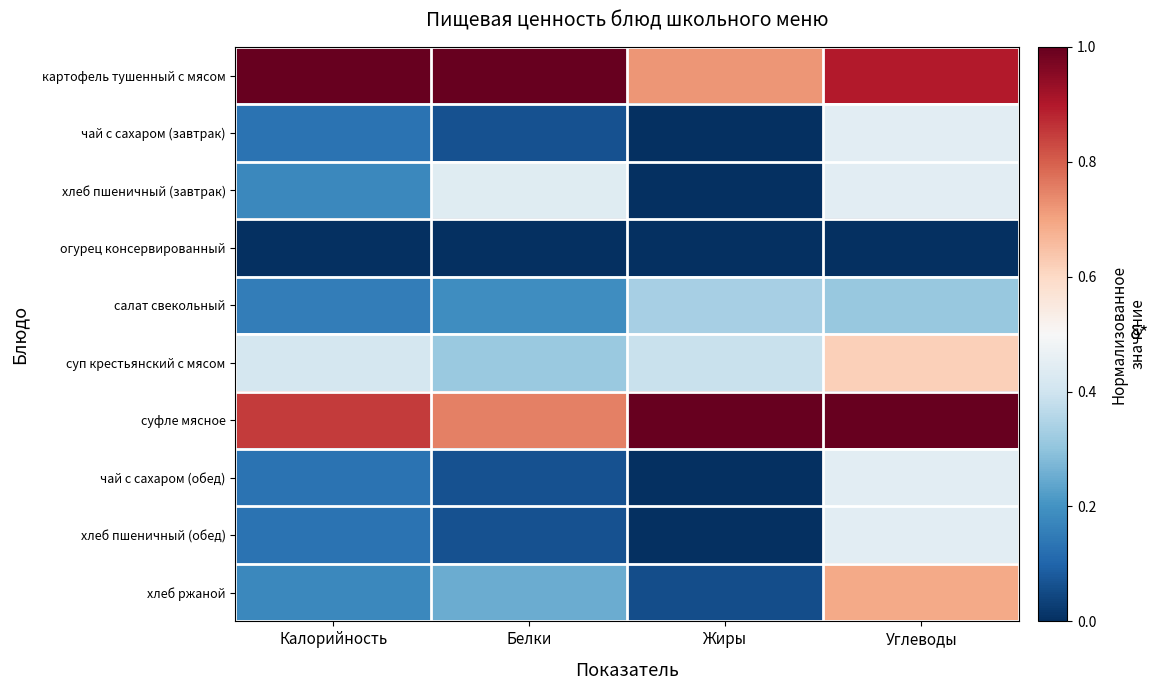

Which label corresponds to the smallest value in the chart?

Жиры